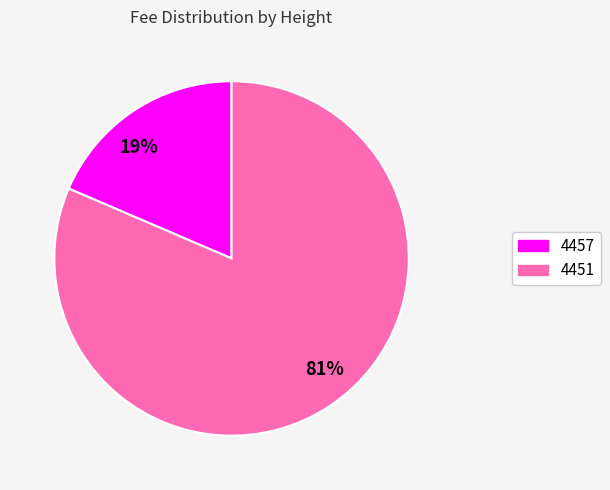

Combined, do 19% and 81% account for over 50%?

Yes